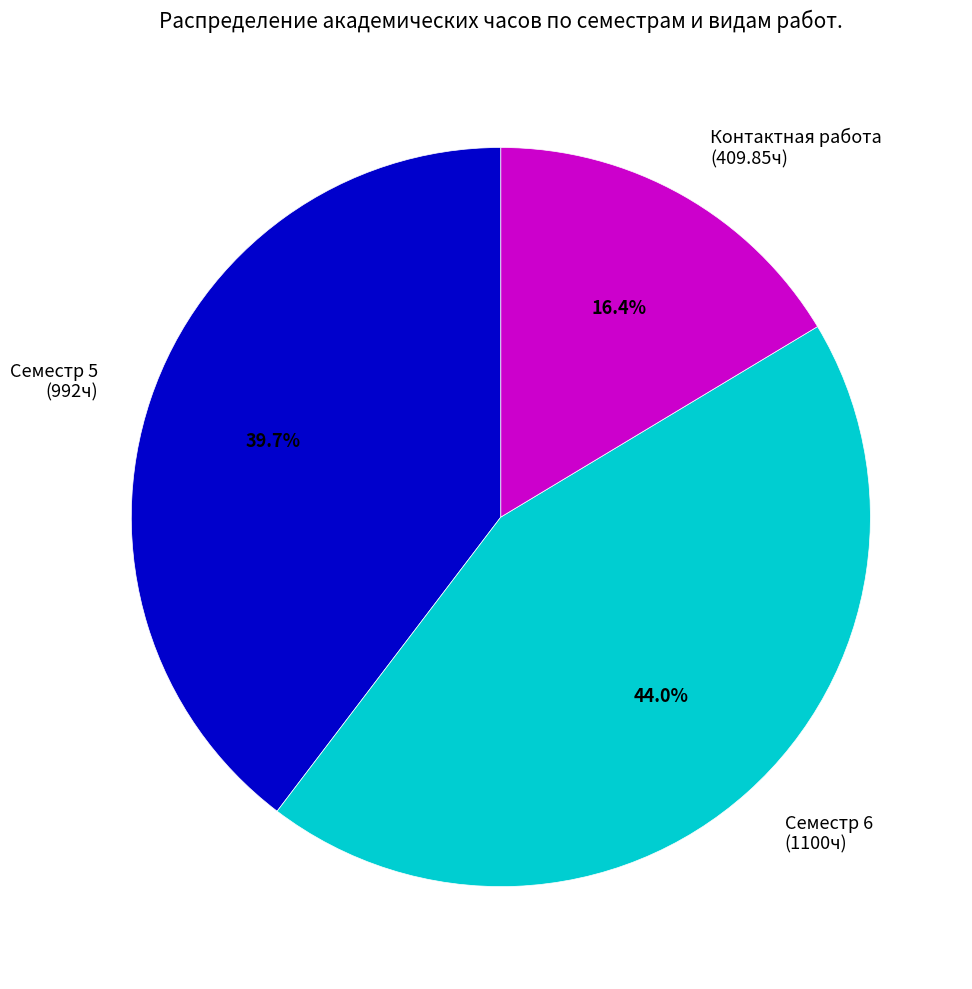

Combined, do Семестр 5 and Контактная работа account for over 50%?

Yes